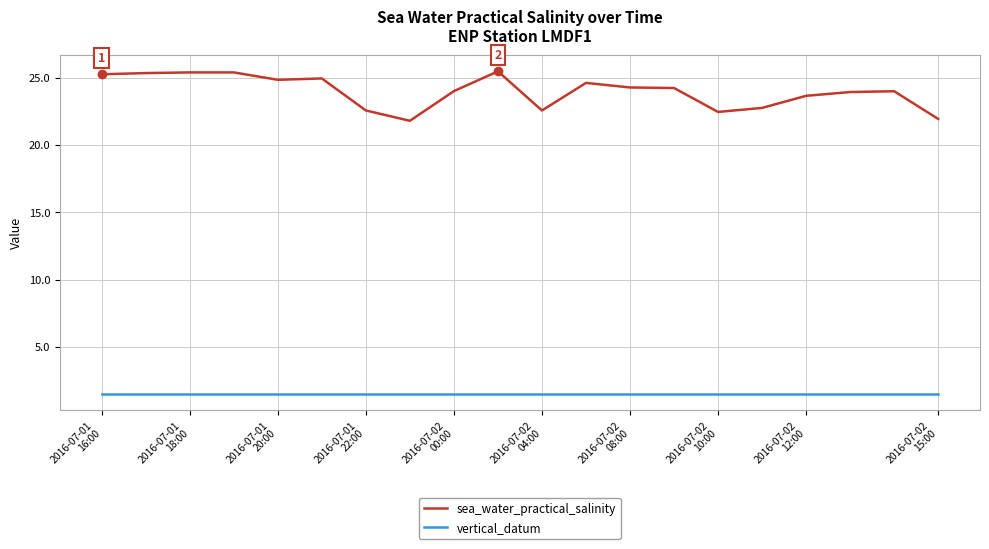

True or false: sea_water_practical_salinity and vertical_datum intersect in this chart.

False